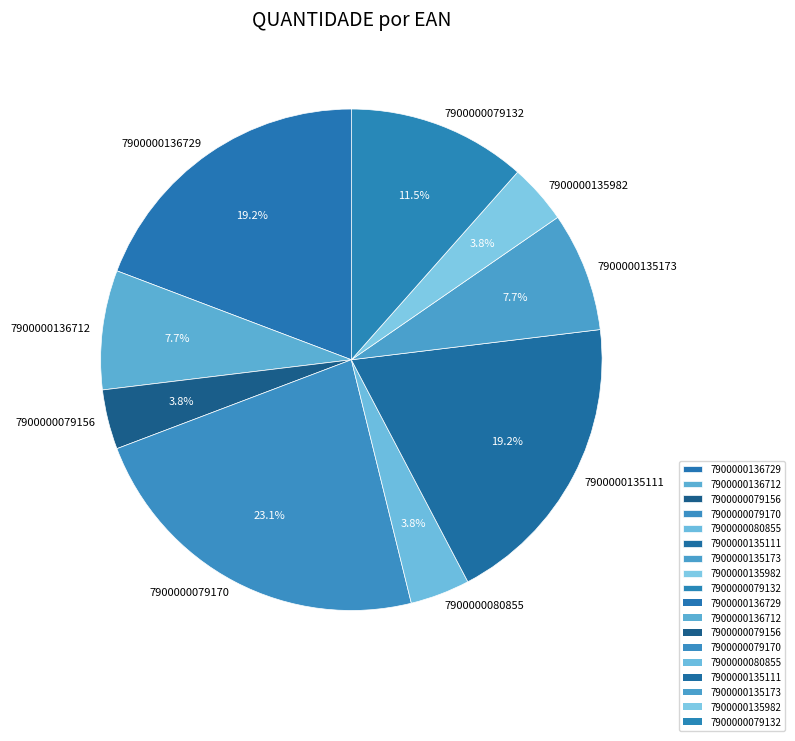

How much of the chart is everything except 7900000079132?

88.5%